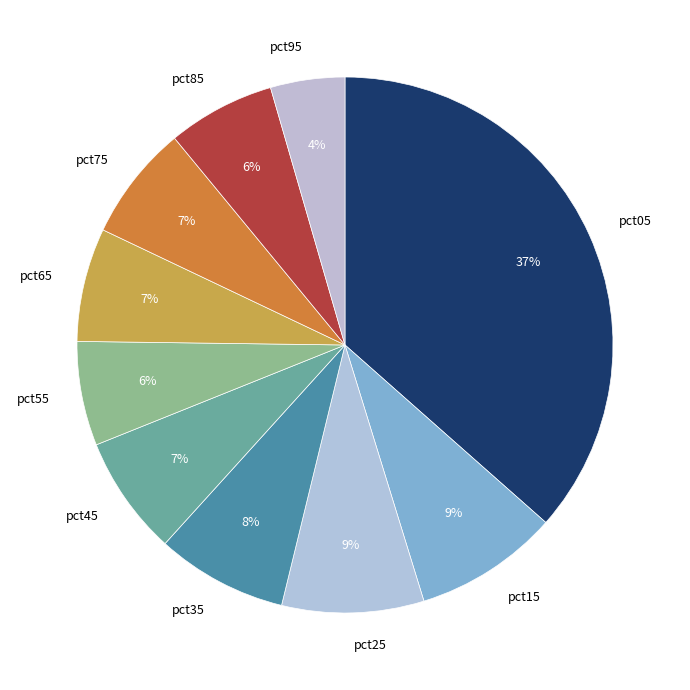

What is the smallest slice in the pie chart?

pct95